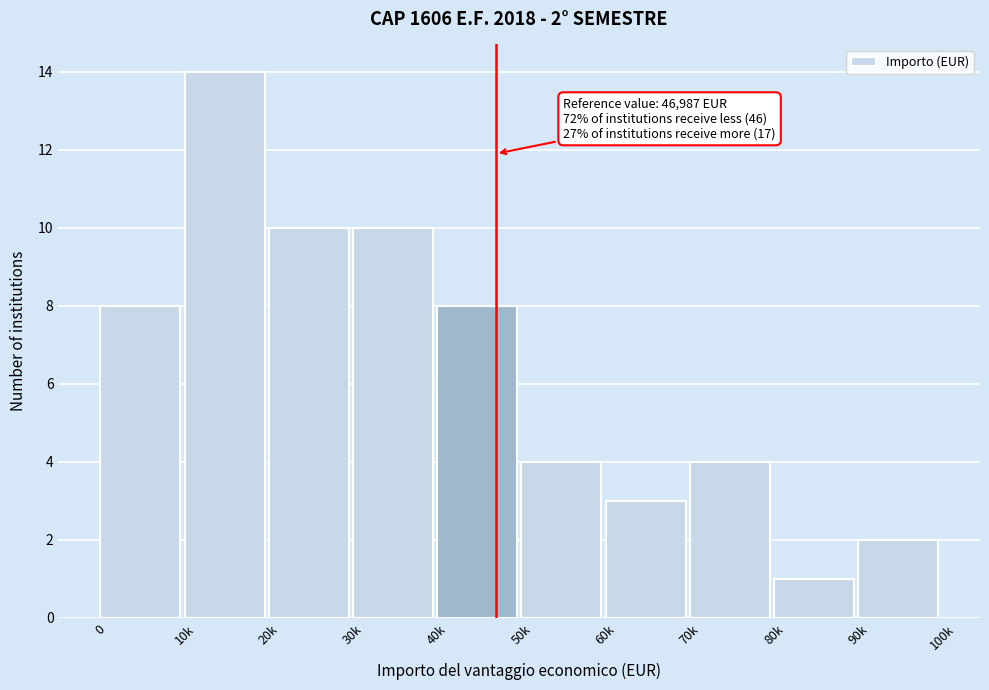

Reading left to right, what are all the values shown in this chart?

8	14	10	10	8	4	3	4	1	2